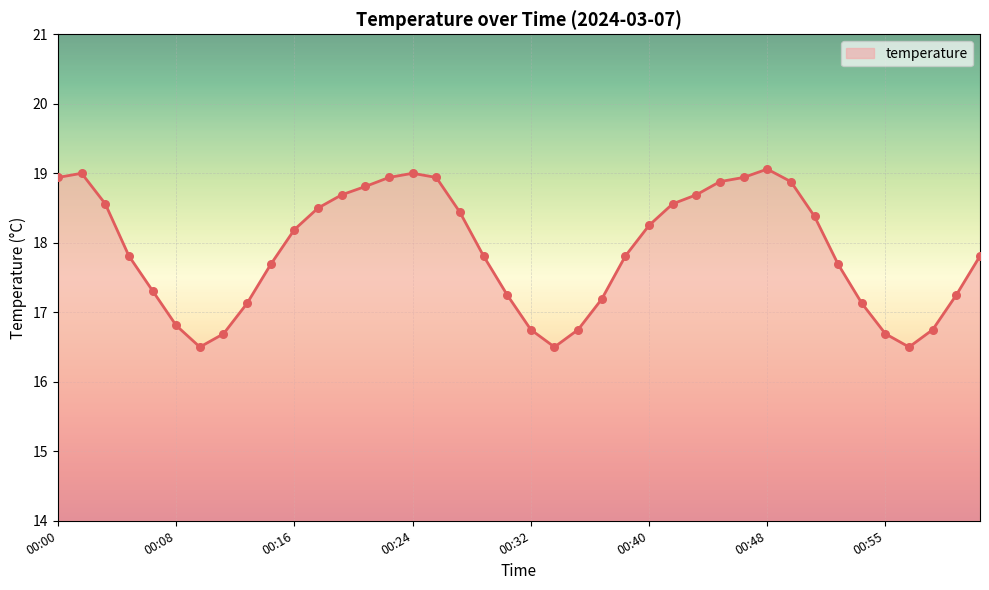

What is the difference between the maximum and minimum values?

2.6